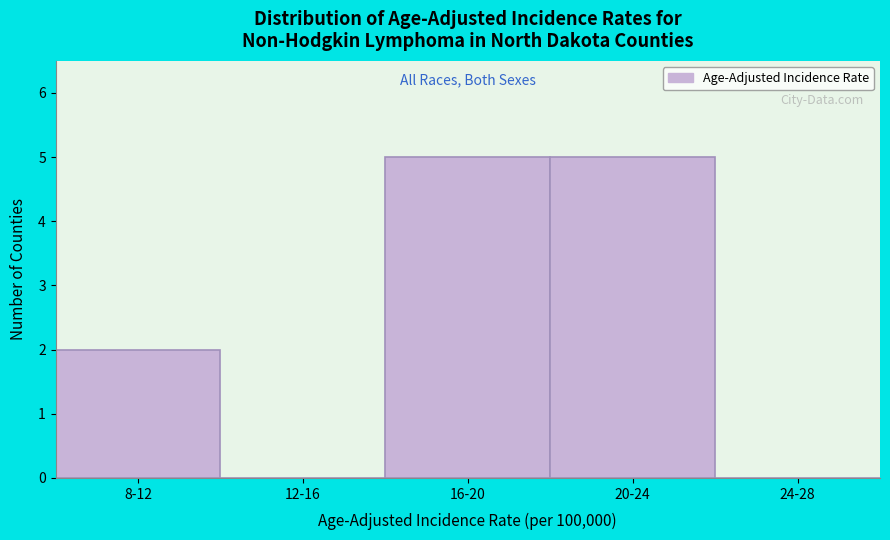

Reading left to right, transcribe all the data shown in this chart.

8-12=2	12-16=0	16-20=5	20-24=5	24-28=0